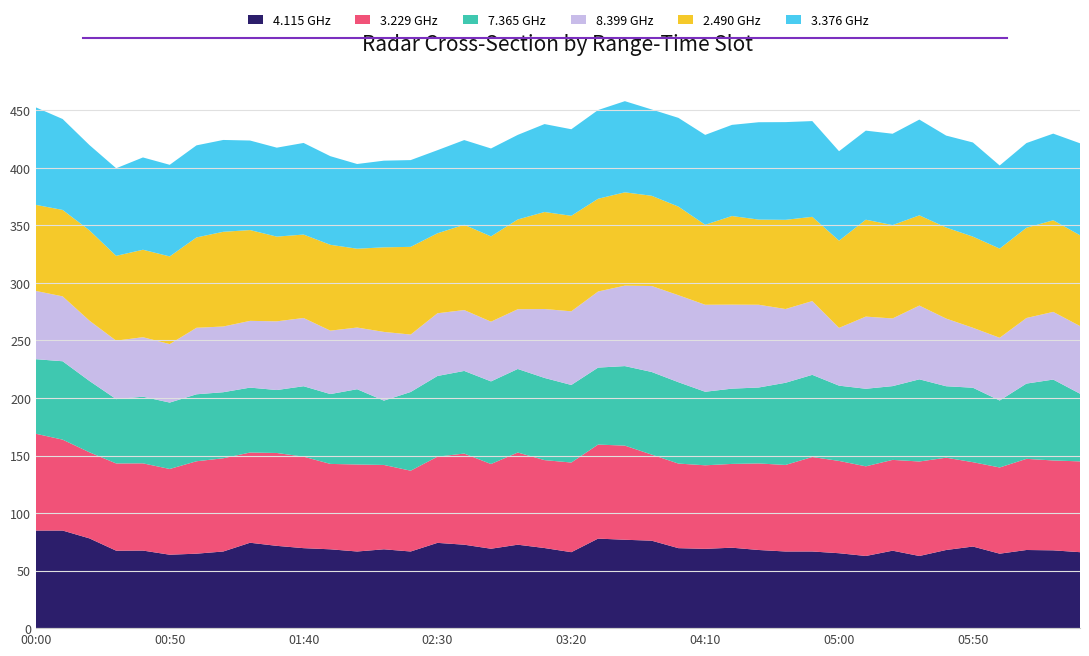

Reading left to right, what are all the values shown in this chart?

4.115: 00:00=84.8	00:10=84.8	00:20=78.0	00:30=67.3	00:40=67.4	00:50=63.8	01:00=64.7	01:10=66.6	01:20=74.2	01:30=71.5	01:40=69.5	01:50=68.5	02:00=66.6	02:10=68.5	02:20=66.6	02:30=74.1	02:40=72.5	02:50=69.0	03:00=72.5	03:10=69.6	03:20=66.0	03:30=77.8	03:40=76.8	03:50=76.0	04:00=69.5	04:10=68.9	04:20=69.9	04:30=67.9	04:40=66.6	04:50=66.6	05:00=65.1	05:10=62.7	05:20=67.3	05:30=62.7	05:40=67.9	05:50=70.9	06:00=64.7	06:10=67.9	06:20=67.6	06:30=66.0
3.229: 00:00=84.1	00:10=79.0	00:20=74.8	00:30=75.8	00:40=75.8	00:50=74.5	01:00=80.3	01:10=81.0	01:20=78.4	01:30=80.7	01:40=79.5	01:50=74.2	02:00=75.6	02:10=73.3	02:20=70.2	02:30=74.9	02:40=79.2	02:50=73.6	03:00=80.1	03:10=76.4	03:20=77.9	03:30=81.7	03:40=81.8	03:50=74.8	04:00=73.5	04:10=72.6	04:20=72.8	04:30=75.2	04:40=75.2	04:50=82.1	05:00=80.2	05:10=77.9	05:20=78.9	05:30=82.1	05:40=80.2	05:50=73.3	06:00=74.9	06:10=79.2	06:20=78.1	06:30=78.9
7.365: 00:00=64.8	00:10=68.1	00:20=62.0	00:30=55.9	00:40=57.9	00:50=57.7	01:00=58.2	01:10=57.4	01:20=56.4	01:30=54.7	01:40=61.2	01:50=60.7	02:00=65.4	02:10=55.9	02:20=68.4	02:30=70.1	02:40=71.8	02:50=71.8	03:00=72.6	03:10=71.4	03:20=67.4	03:30=66.9	03:40=69.1	03:50=71.8	04:00=70.7	04:10=63.9	04:20=65.4	04:30=66.0	04:40=71.4	04:50=71.4	05:00=65.4	05:10=67.4	05:20=64.1	05:30=71.4	05:40=62.1	05:50=64.7	06:00=58.2	06:10=65.4	06:20=70.3	06:30=58.8
8.399: 00:00=59.3	00:10=56.4	00:20=52.4	00:30=50.8	00:40=51.7	00:50=50.8	01:00=57.8	01:10=57.1	01:20=58.0	01:30=59.7	01:40=59.3	01:50=55.1	02:00=53.6	02:10=59.7	02:20=49.9	02:30=54.5	02:40=52.9	02:50=51.9	03:00=51.9	03:10=59.9	03:20=64.0	03:30=66.1	03:40=69.9	03:50=74.7	04:00=75.6	04:10=75.6	04:20=73.0	04:30=71.9	04:40=64.1	04:50=64.1	05:00=50.2	05:10=62.7	05:20=58.8	05:30=64.1	05:40=58.8	05:50=52.1	06:00=54.5	06:10=57.0	06:20=58.8	06:30=58.8
2.490: 00:00=74.8	00:10=75.1	00:20=78.5	00:30=73.7	00:40=76.0	00:50=76.2	01:00=78.5	01:10=82.3	01:20=78.9	01:30=73.6	01:40=72.5	01:50=74.6	02:00=68.5	02:10=73.5	02:20=76.2	02:30=69.5	02:40=74.1	02:50=74.1	03:00=78.0	03:10=84.3	03:20=83.0	03:30=80.6	03:40=81.1	03:50=78.4	04:00=77.0	04:10=69.5	04:20=77.0	04:30=74.0	04:40=77.5	04:50=73.2	05:00=75.8	05:10=84.2	05:20=81.1	05:30=78.4	05:40=79.1	05:50=79.2	06:00=77.5	06:10=78.4	06:20=79.6	06:30=78.9
3.376: 00:00=84.7	00:10=79.0	00:20=74.1	00:30=76.1	00:40=80.2	00:50=79.6	01:00=80.0	01:10=79.8	01:20=77.8	01:30=77.3	01:40=79.6	01:50=77.0	02:00=73.6	02:10=75.3	02:20=75.4	02:30=72.2	02:40=73.6	02:50=76.4	03:00=73.5	03:10=76.4	03:20=75.2	03:30=77.1	03:40=79.2	03:50=75.0	04:00=77.1	04:10=78.1	04:20=79.2	04:30=84.6	04:40=84.9	04:50=83.2	05:00=77.7	05:10=77.4	05:20=79.4	05:30=83.2	05:40=79.9	05:50=81.8	06:00=72.2	06:10=73.6	06:20=75.3	06:30=79.9